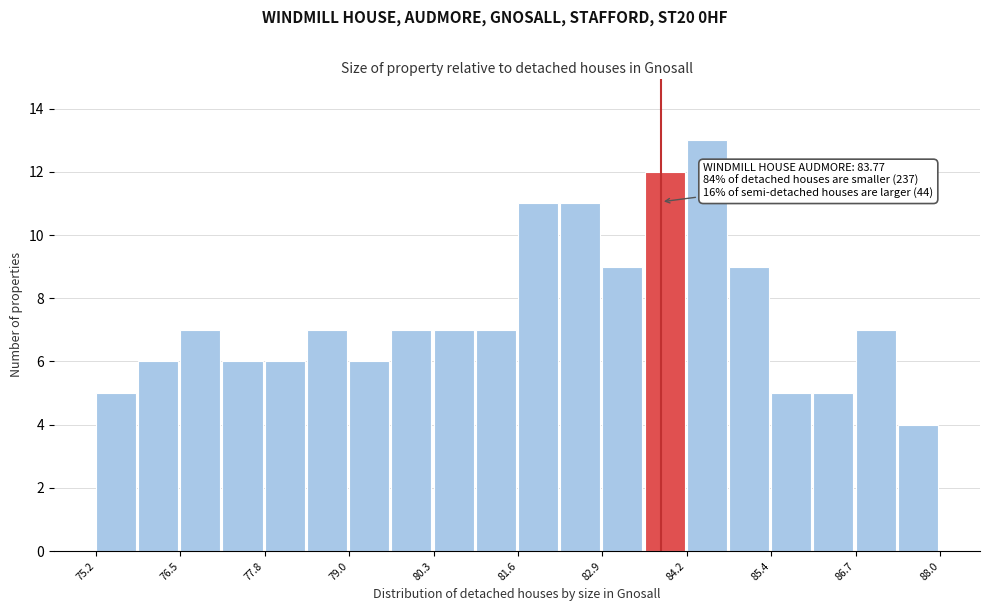

Around what value on the x-axis is the tallest bar? Give the approximate position of its centre, as read against the axis.

84.4